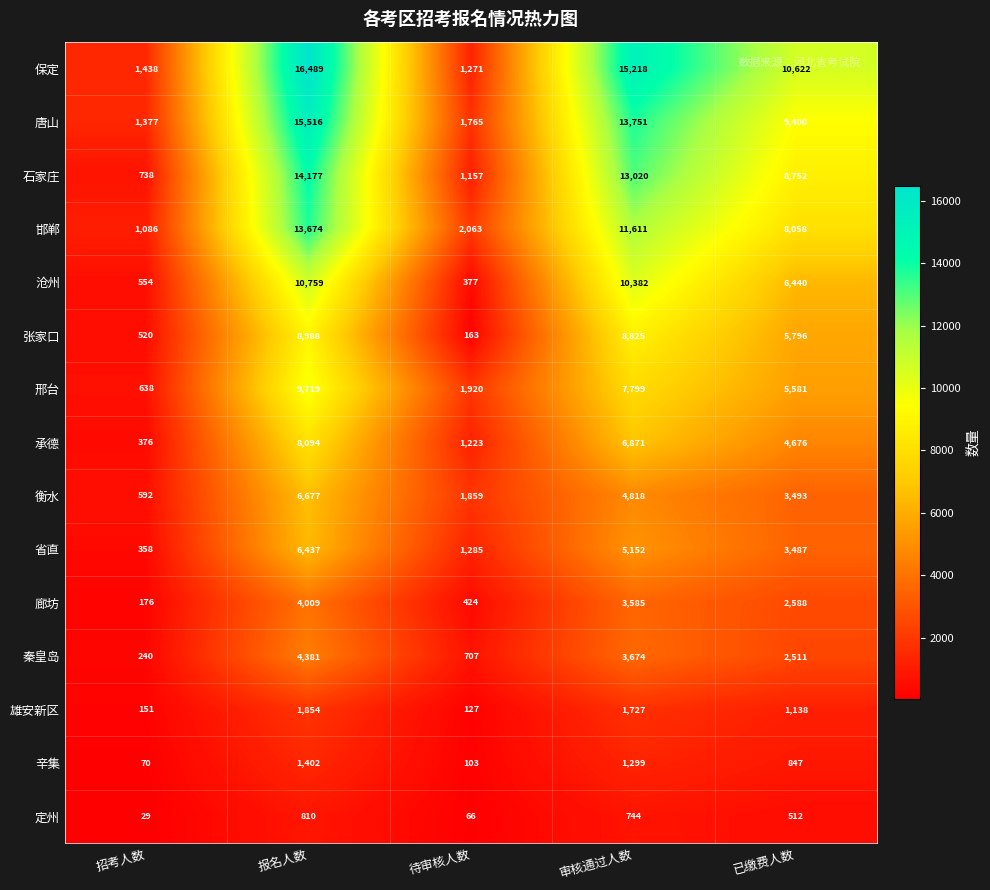

The value of 邯郸 at 报名人数 is 5831. True or false?

False